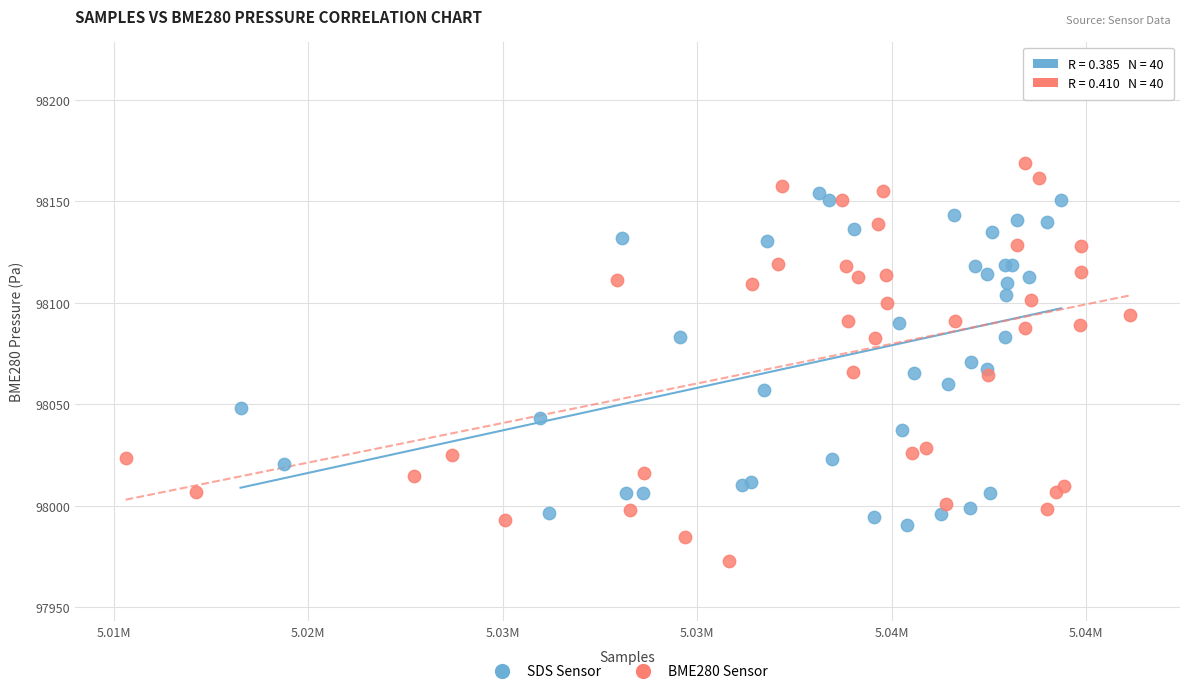

What are all the series names shown in the legend?

SDS Sensor, BME280 Sensor